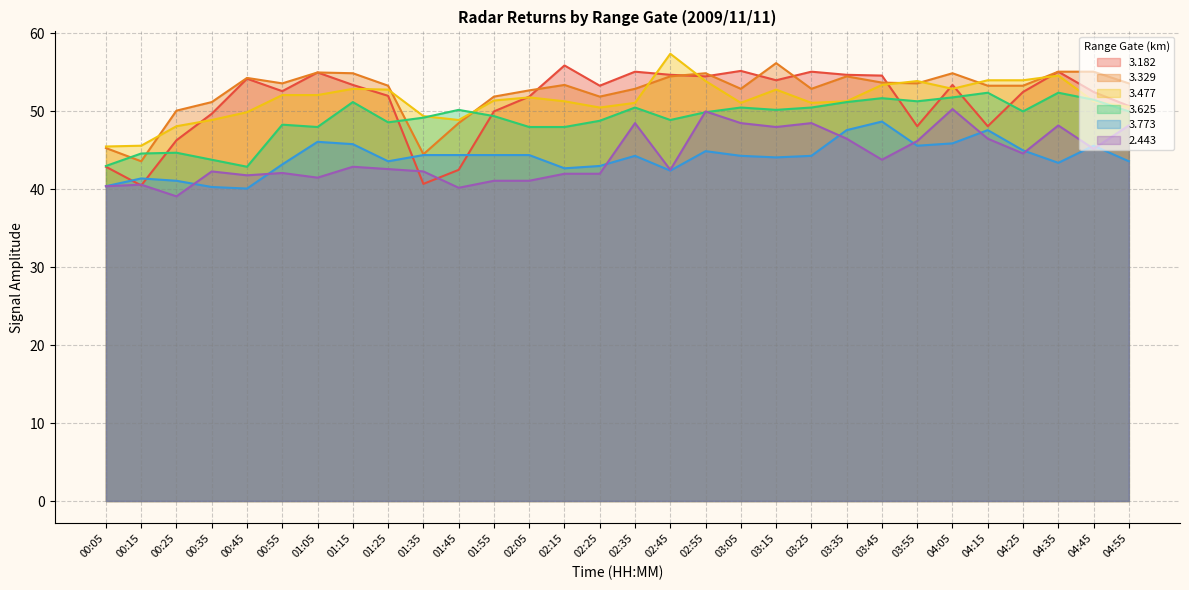

True or false: 3.625 has a value of 24.4 at 00:55.

False